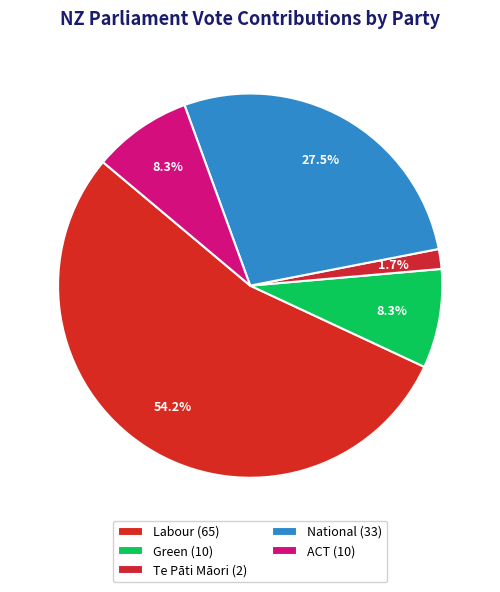

Count the number of slices in the pie.

5